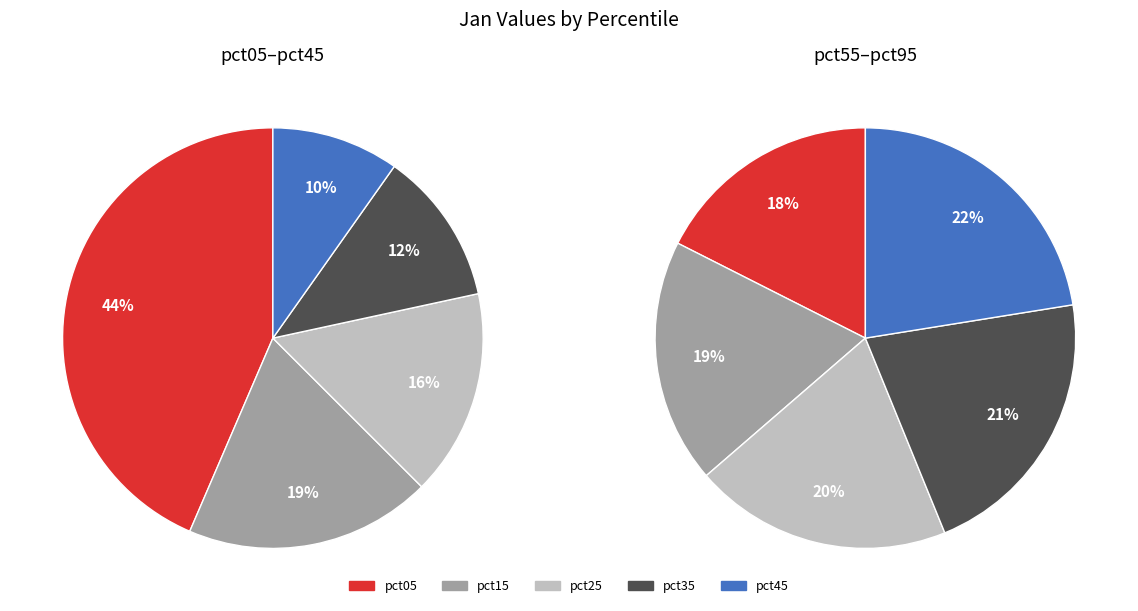

Does pct45 account for over 50% of the chart?

No